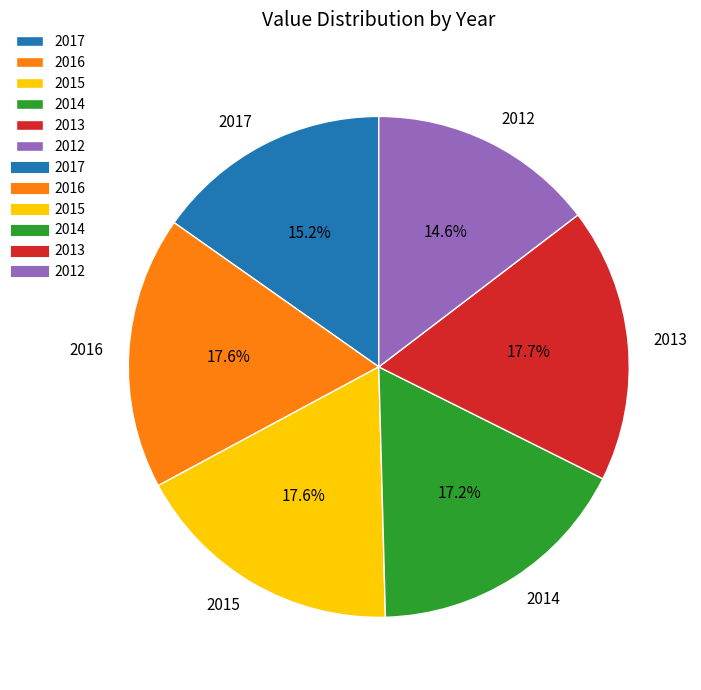

The 2017 slice represents 9% of the pie. True or false?

False